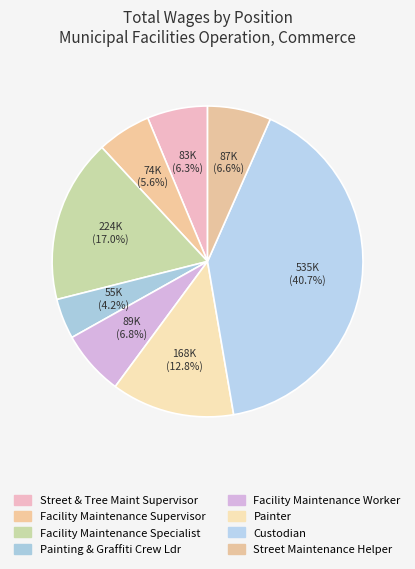

What percentage do Painter and Painting & Graffiti Crew Ldr together represent?

17.0%